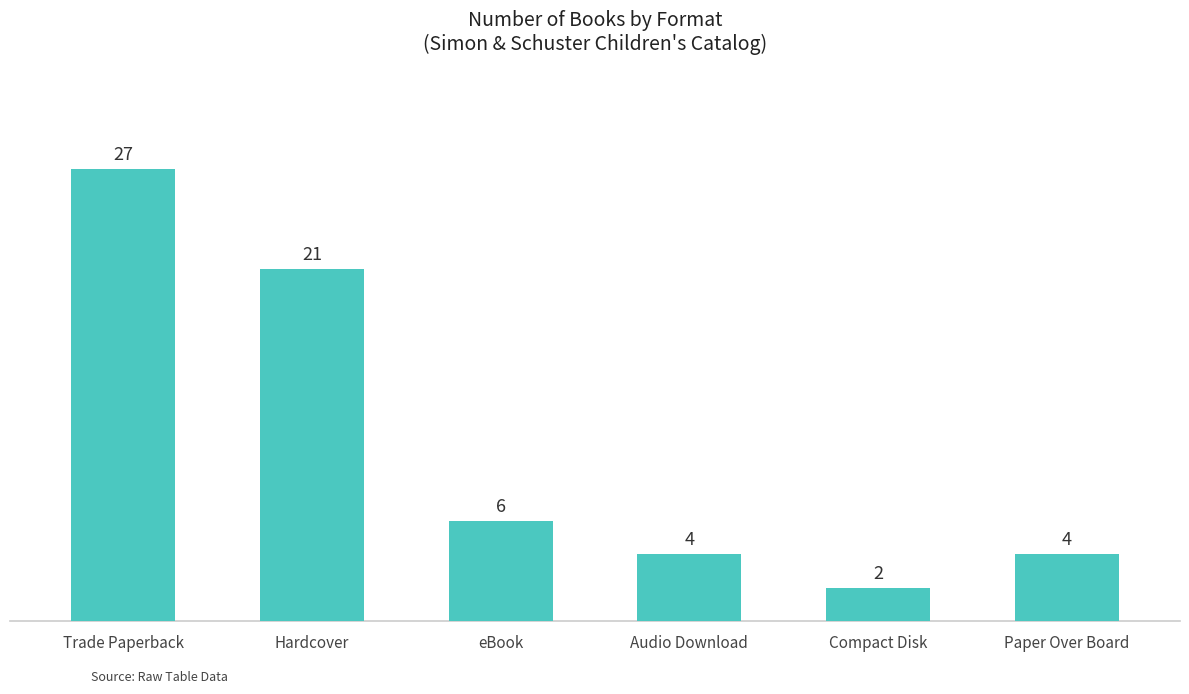

Which category has the lowest value across all series?

Compact Disk